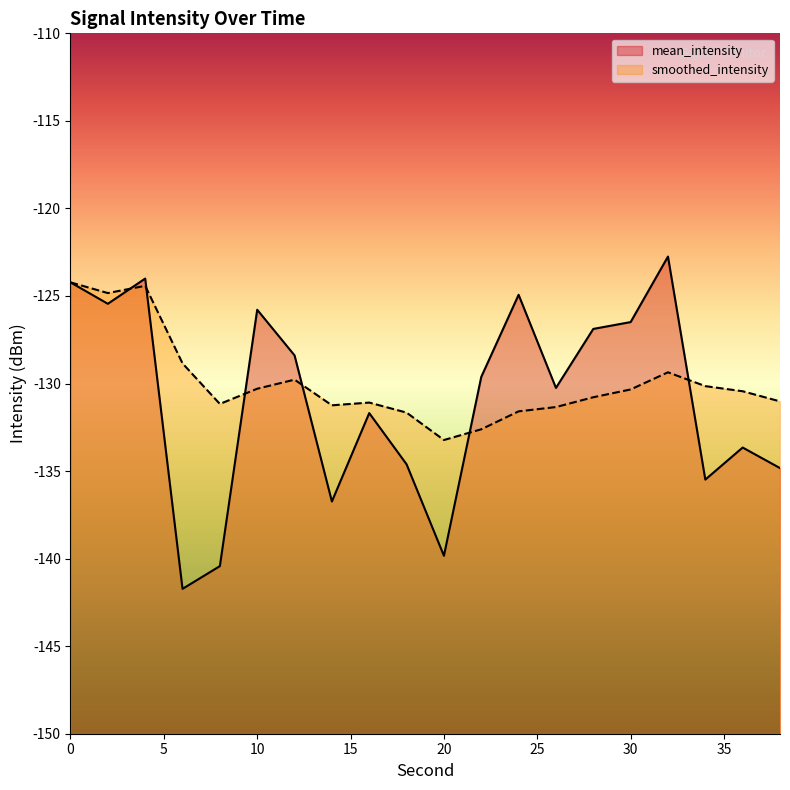

Which has a higher value, 16 or 18?

16